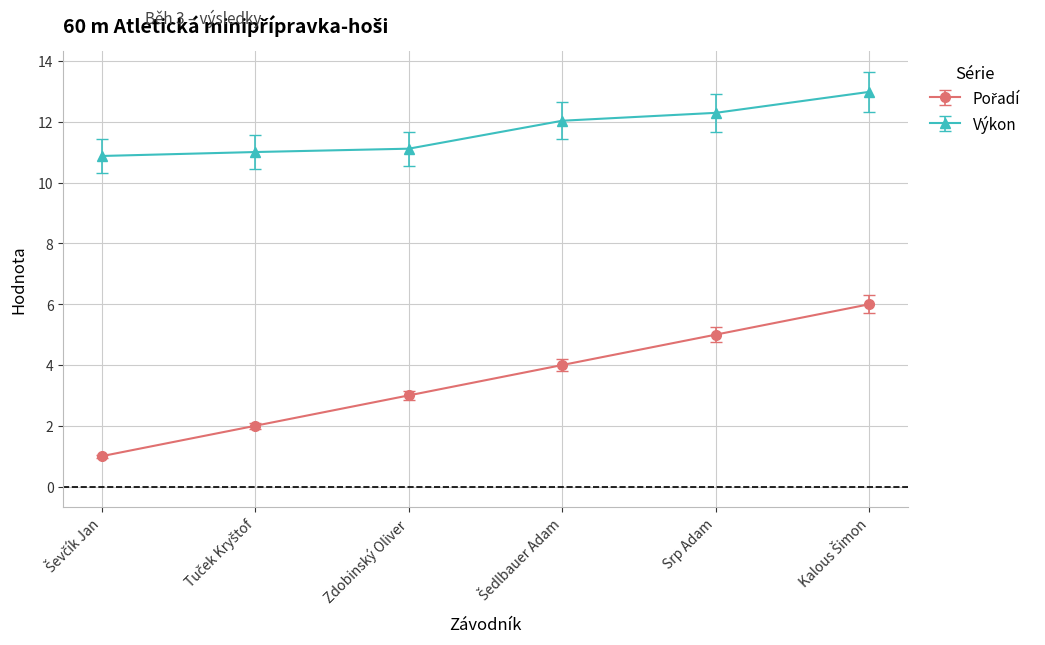

The Výkon series shows 3.0 at Srp Adam. True or false?

False